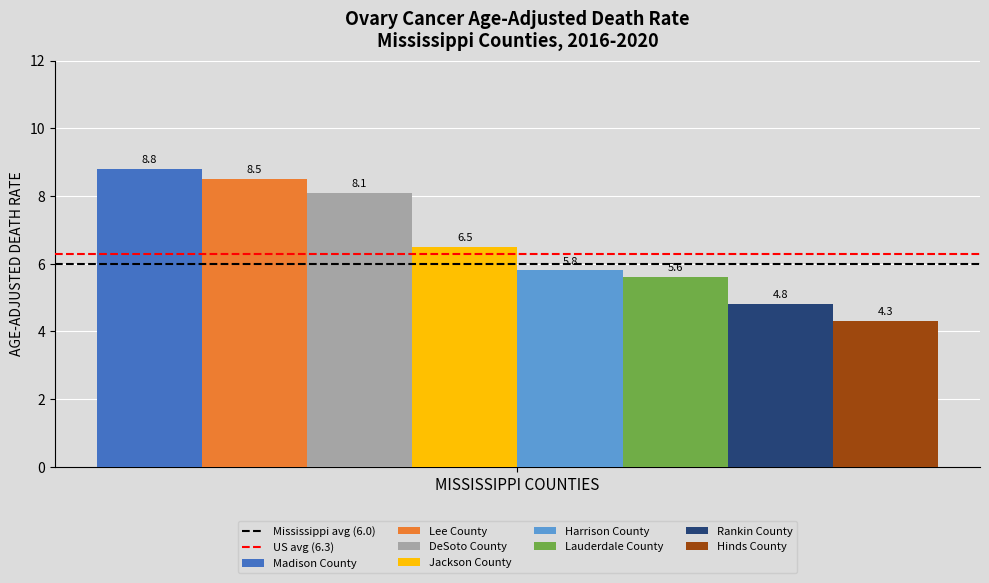

True or false: Lee County has a value of 4.2 at MISSISSIPPI COUNTIES.

False